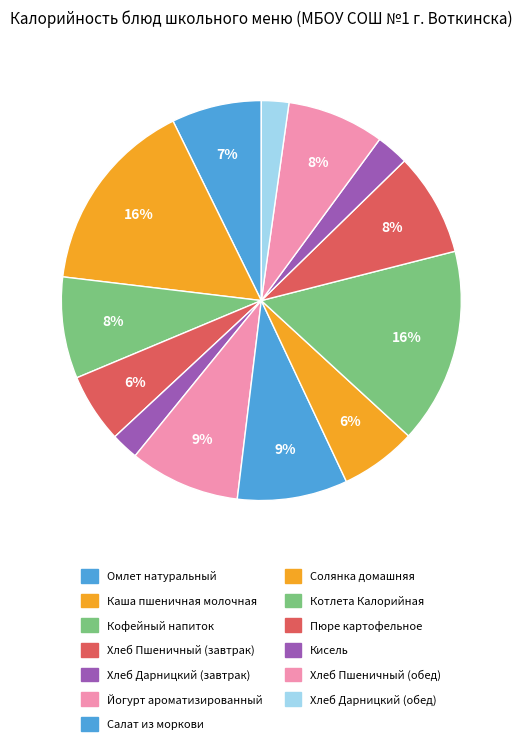

How many slices are in this pie chart?

13